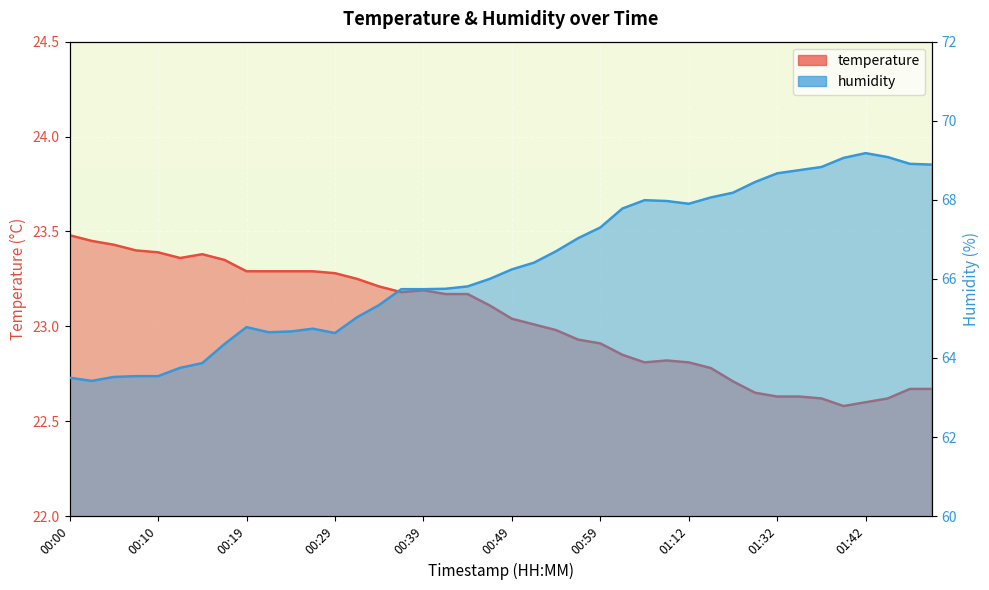

What is the spread (max minus min) of values at 01:32?

46.0